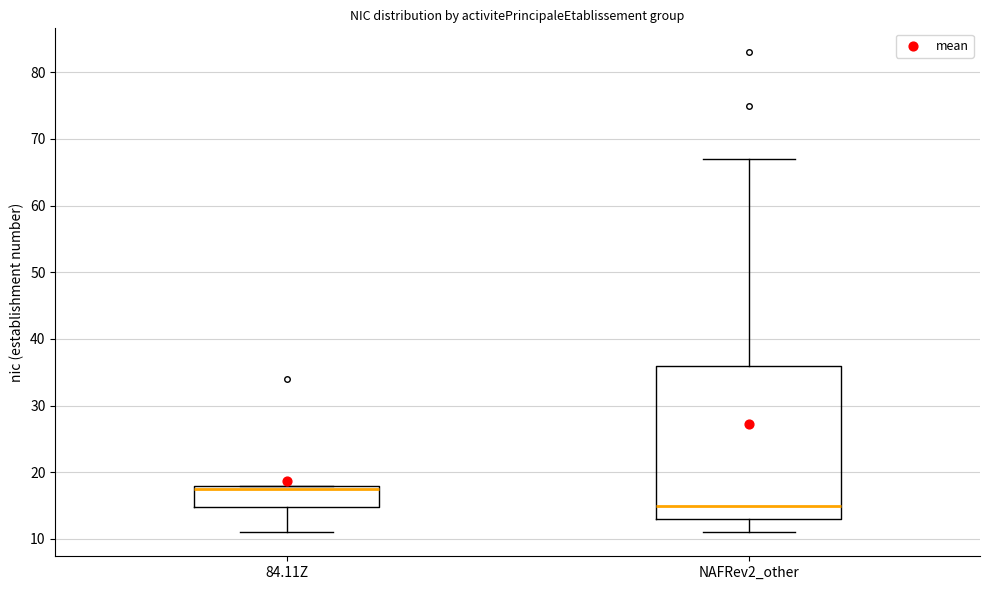

Reading left to right, transcribe this box plot: for each box, give where its median line is, the range the box spans, and where its two whiskers end, as read against the y-axis. The values are not printed on the chart, so give them approximately, as read against the axis.

84.11Z: median 18 (just below the box's upper edge), box 15 to 18, whiskers 11 to 18
NAFRev2_other: median 15, box 13 to 36, whiskers 11 to 67